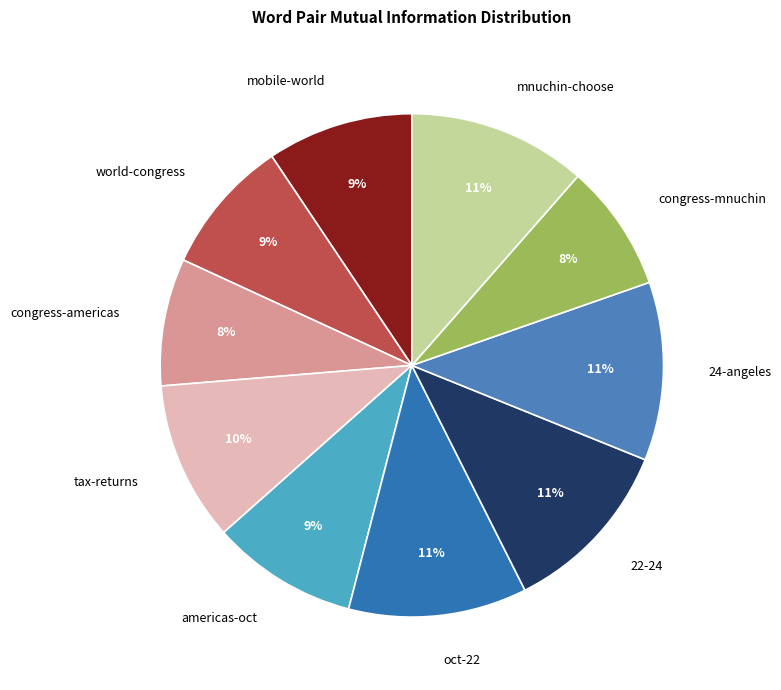

Approximately how many times larger is the value at oct-22 compared to congress-mnuchin?

1.4